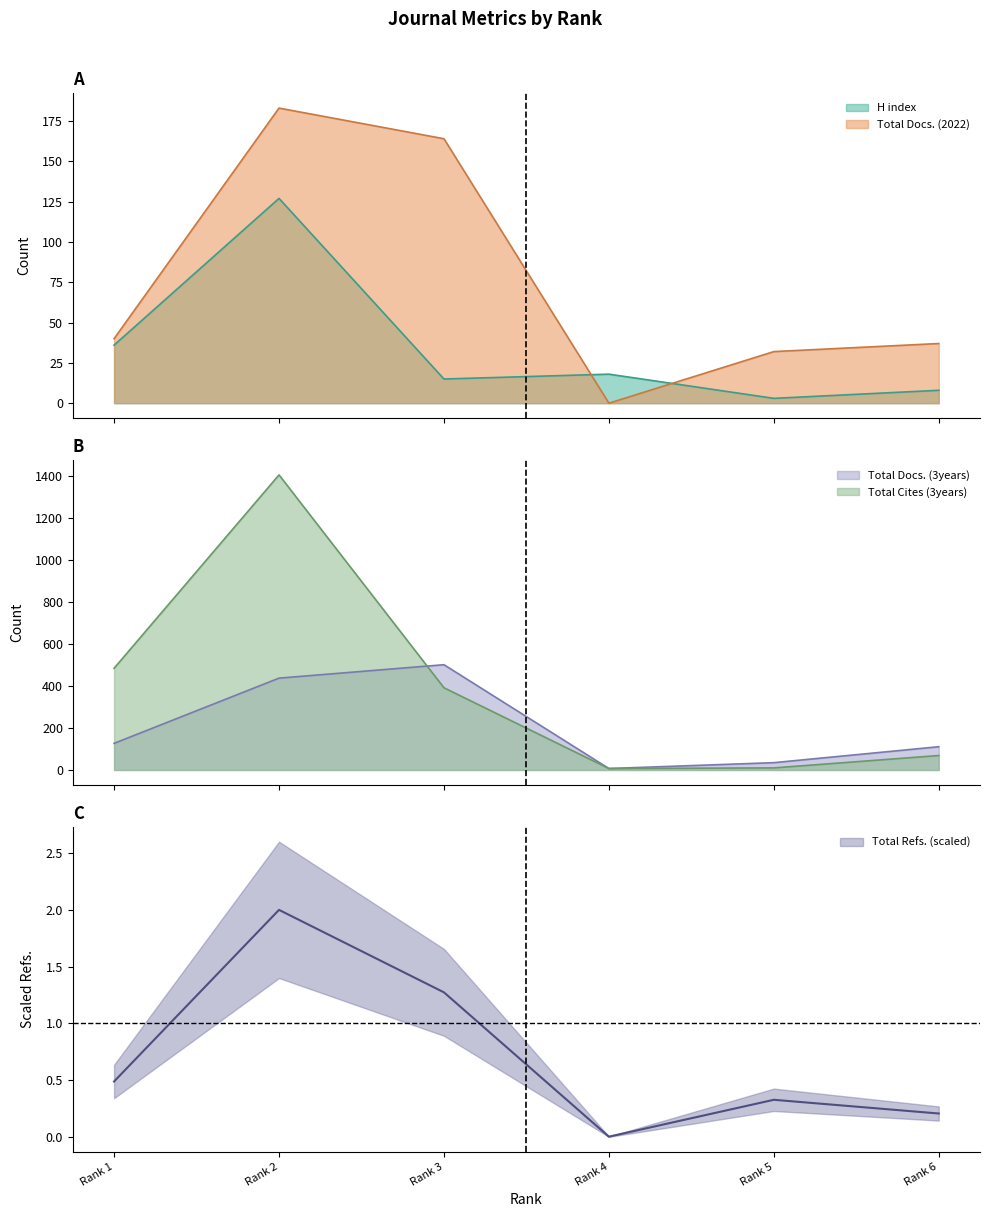

True or false: Total Refs. and Total Docs. (3years) intersect in this chart.

False